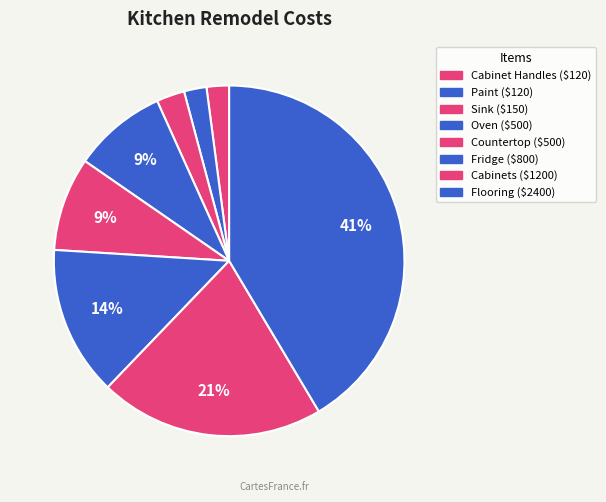

Is the sum of Cabinet Handles and Oven greater than half?

No